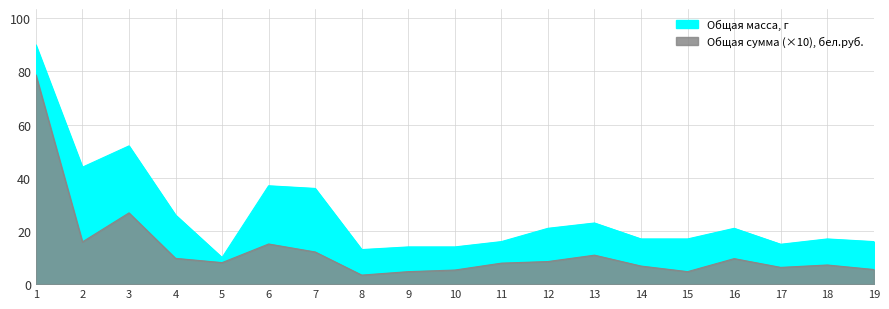

What is the greatest value displayed?

90.0